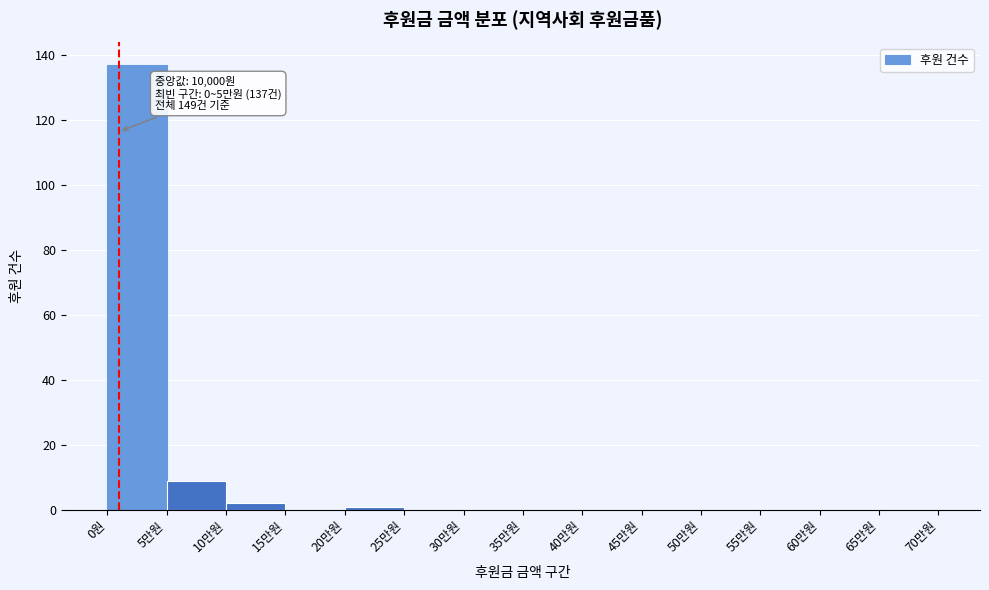

Reading left to right, what are all the values shown in this chart?

0원=137	5만원=9	10만원=2	15만원=0	20만원=1	25만원=0	30만원=0	35만원=0	40만원=0	45만원=0	50만원=0	55만원=0	60만원=0	65만원=0